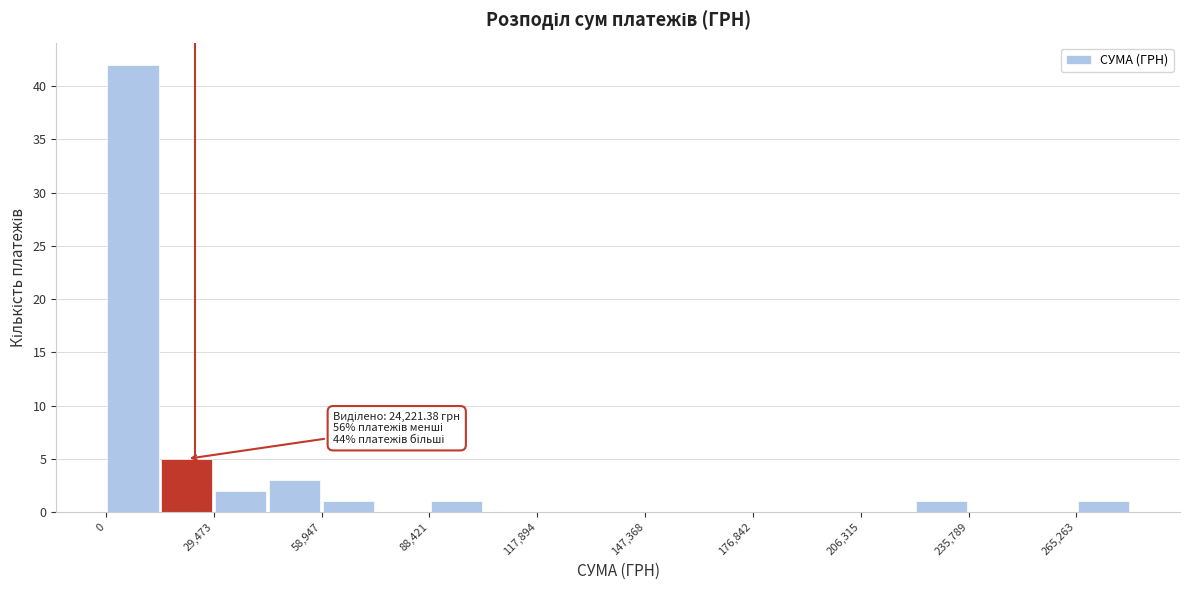

Read against the x-axis, roughly where is the centre of the tallest bar?

5000